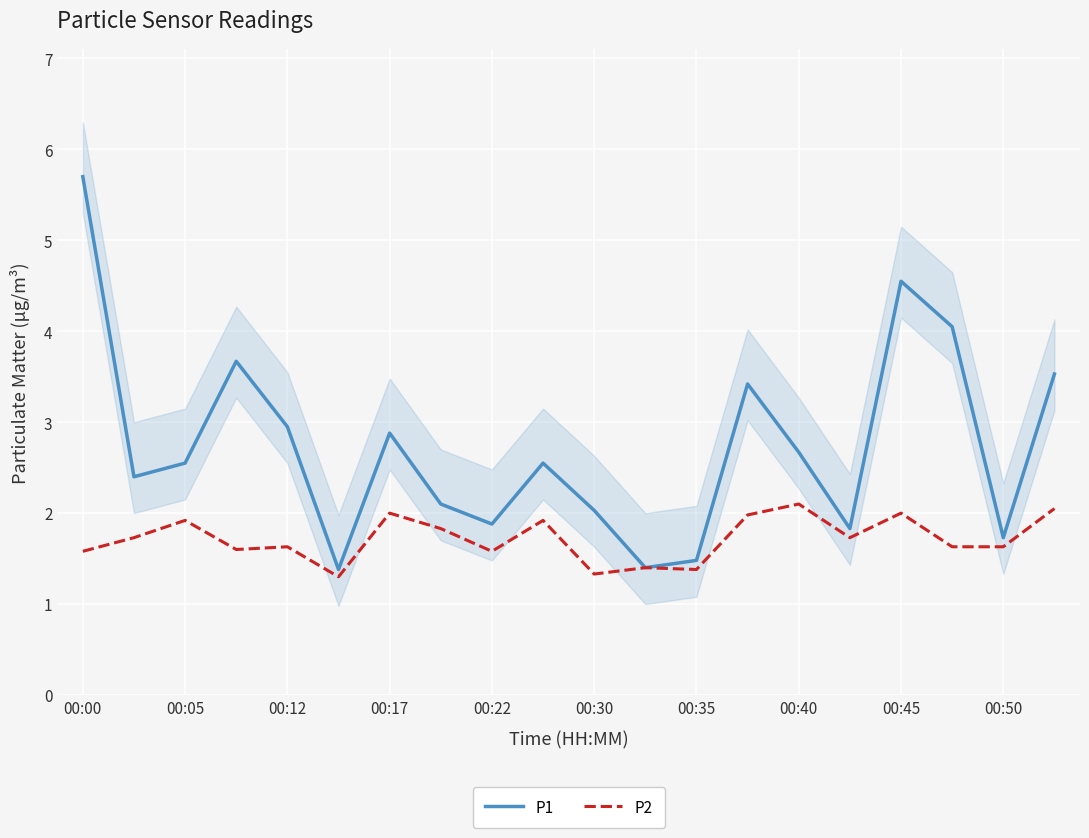

What is the smallest value displayed?

1.3